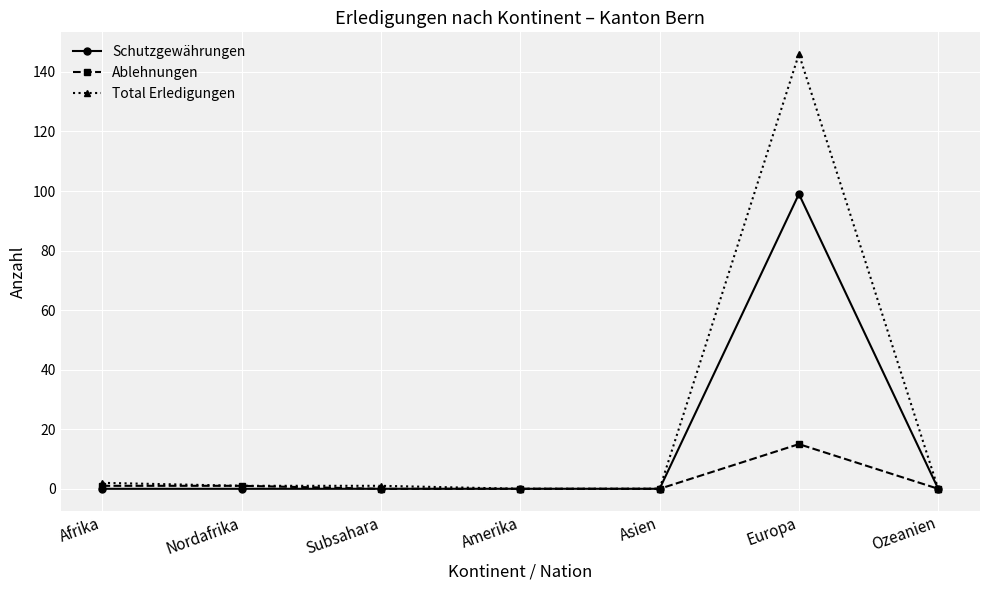

List the series in order of their peak value, lowest first.

Ablehnungen, Schutzgewährungen, Total Erledigungen